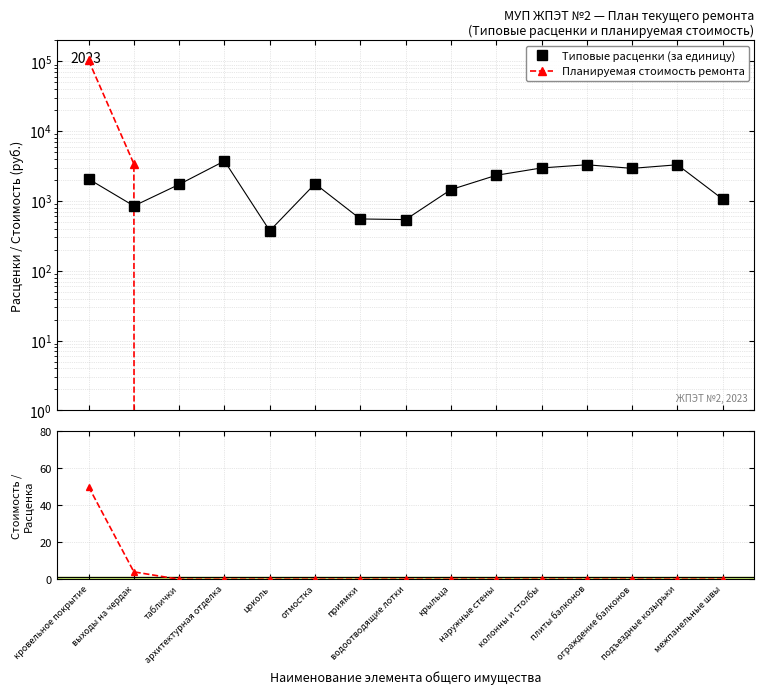

At отмостка, list the series in order from smallest to largest.

Планируемая стоимость ремонта, Стоимость / Расценка, Типовые расценки (за единицу)